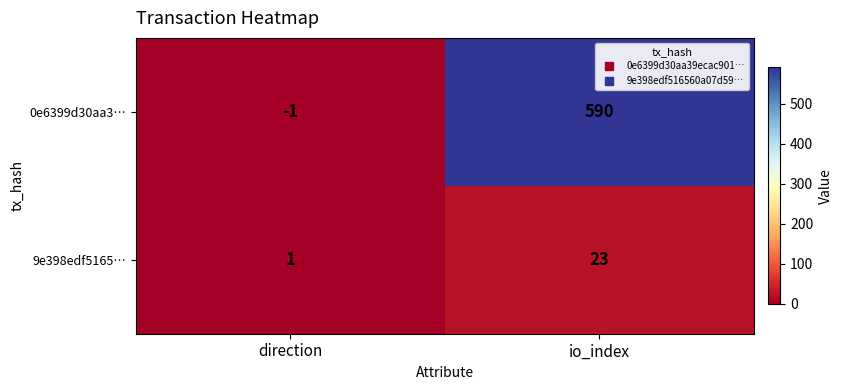

What is the minimum value shown in the chart?

-1